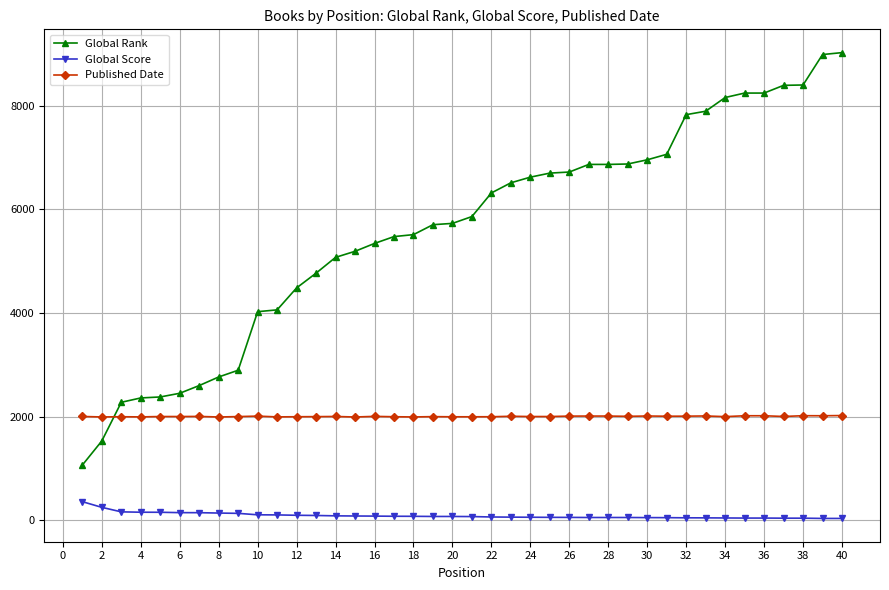

What is the average value of the Global Rank series?

5606